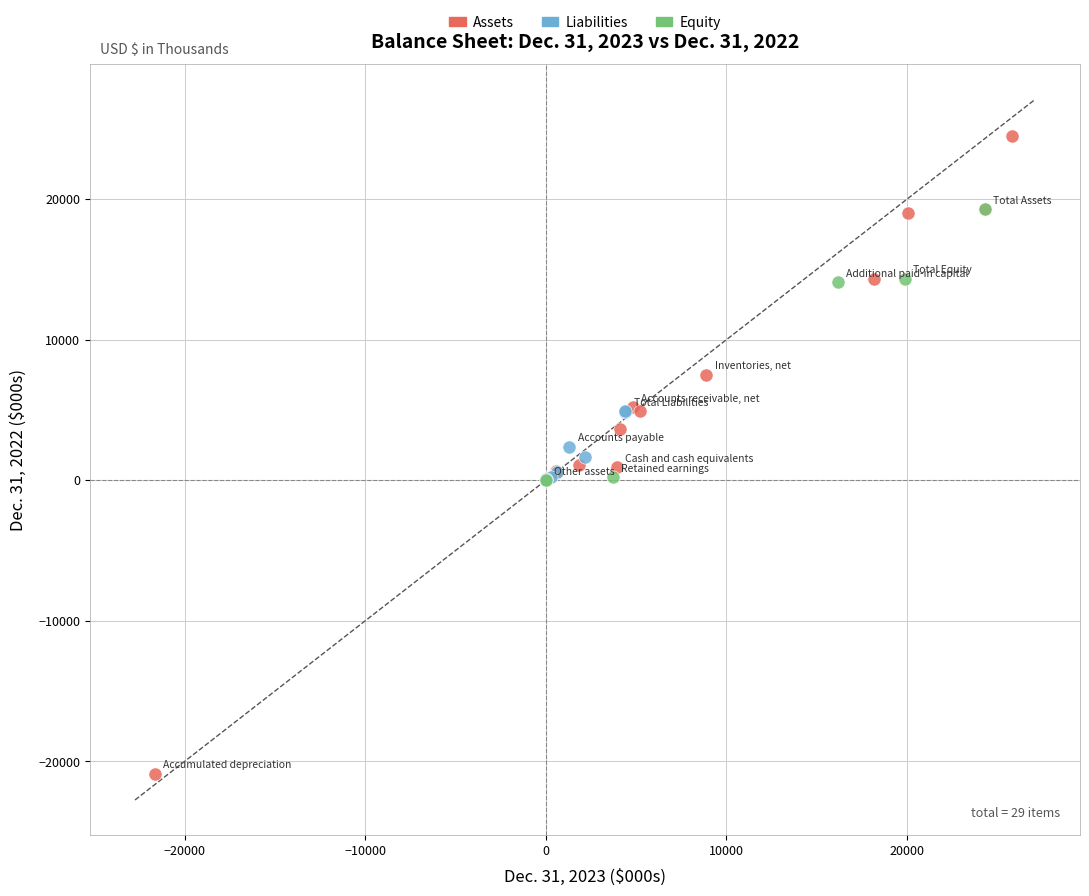

Which series has the widest spread of Y values?

Assets